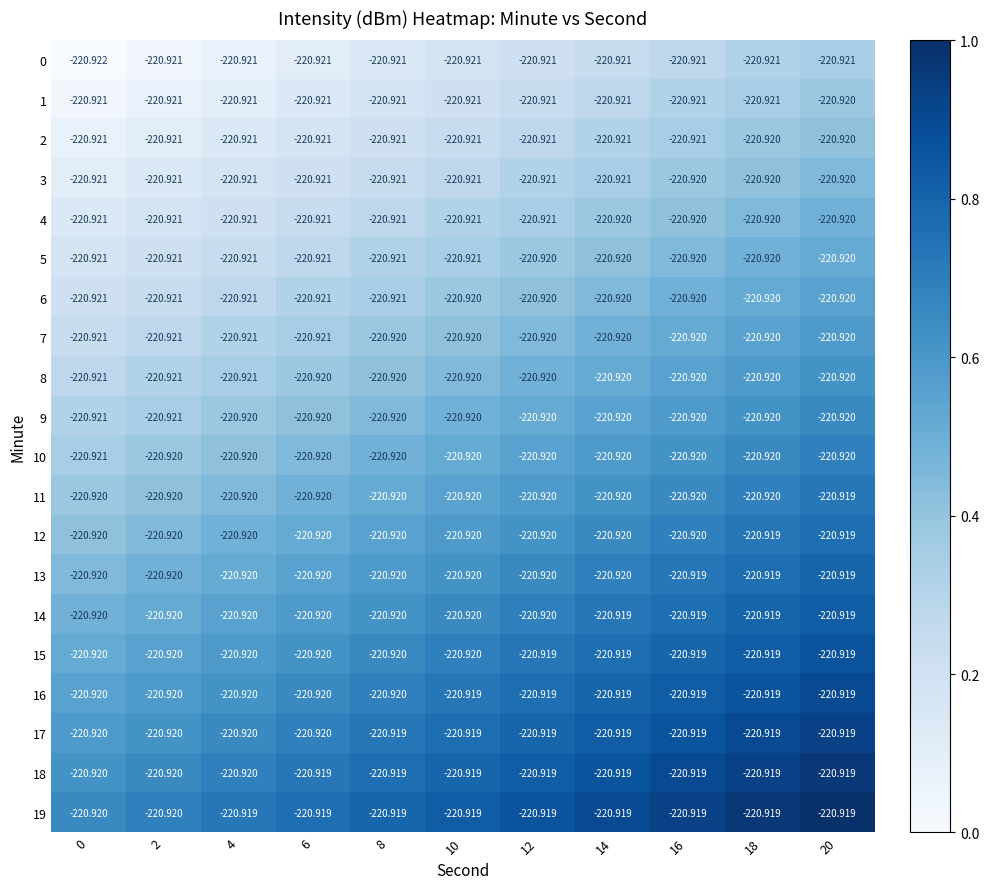

Is the value of 7 at 4 greater than the value of 10 at 14?

No